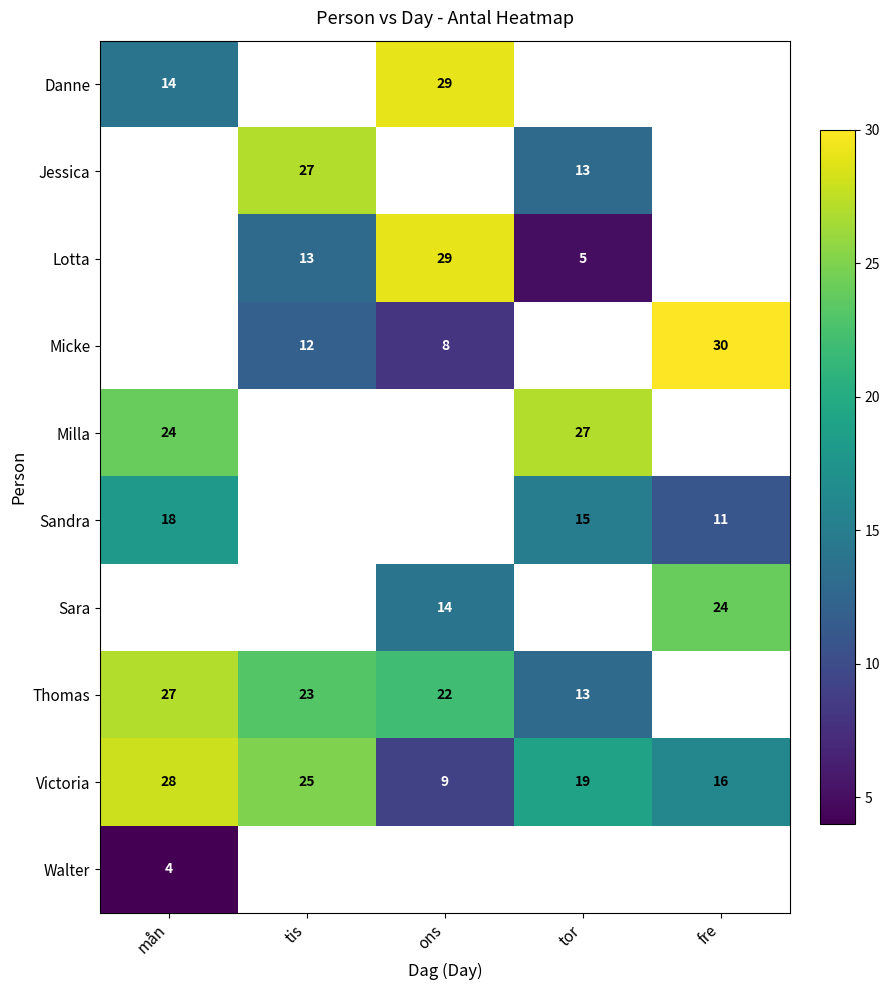

What is the difference between the Danne values at ons and mån?

15